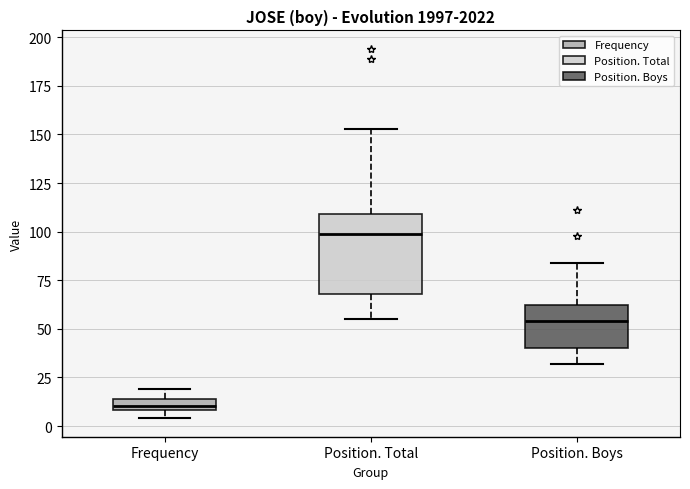

Where is the upper edge of the box for Frequency on the y-axis? The values are not printed on the chart, so give them approximately, as read against the axis.

15